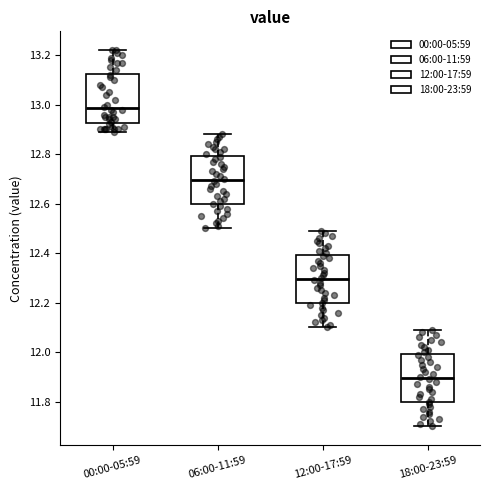

Which box's median line is the highest?

00:00-05:59